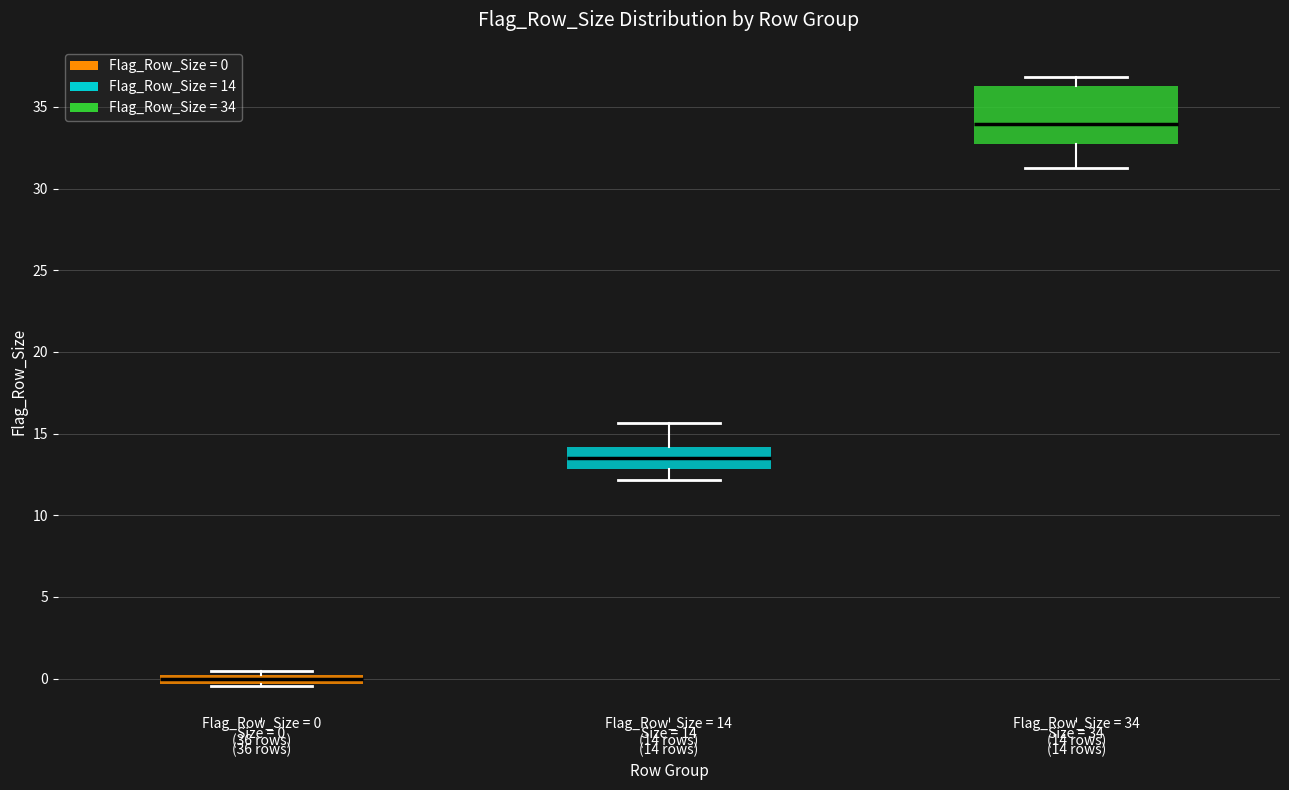

Comparing the boxes themselves (not the whiskers), which one is the tallest?

Size = 34 (14 rows)